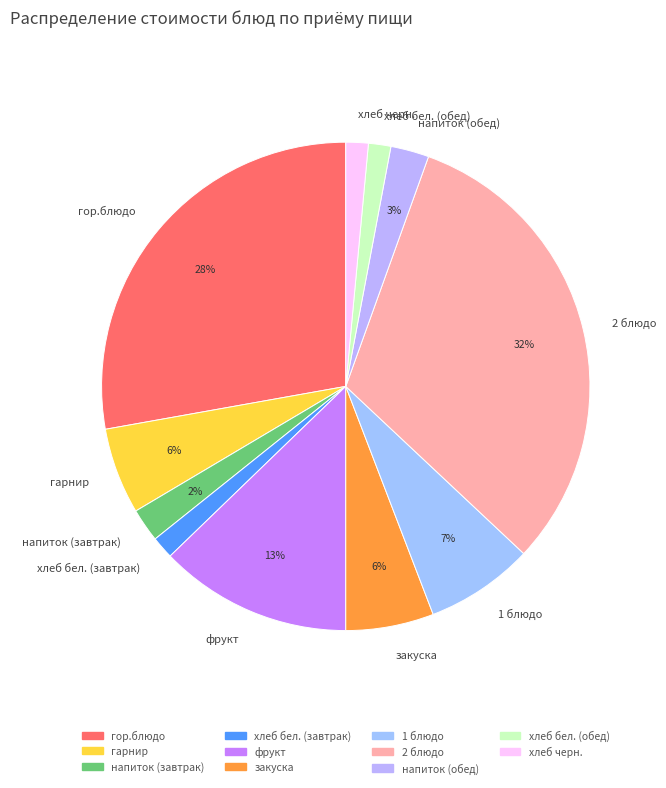

True or false: 2 блюдо accounts for 18% of the total.

False